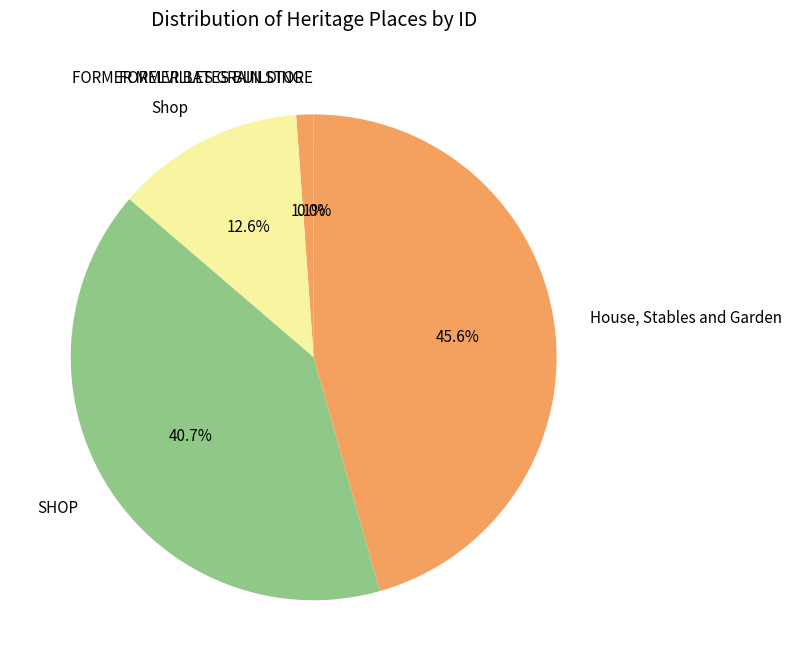

To the nearest percent, what is the difference between the largest and smallest slice percentages?

46%